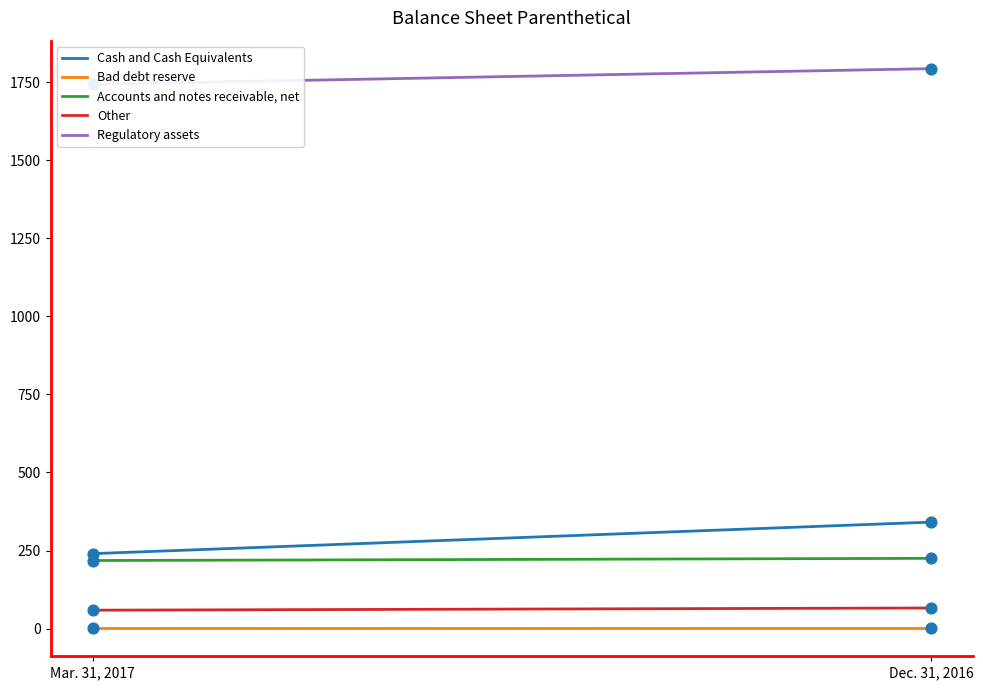

Which series contains the lowest Y value?

Bad debt reserve